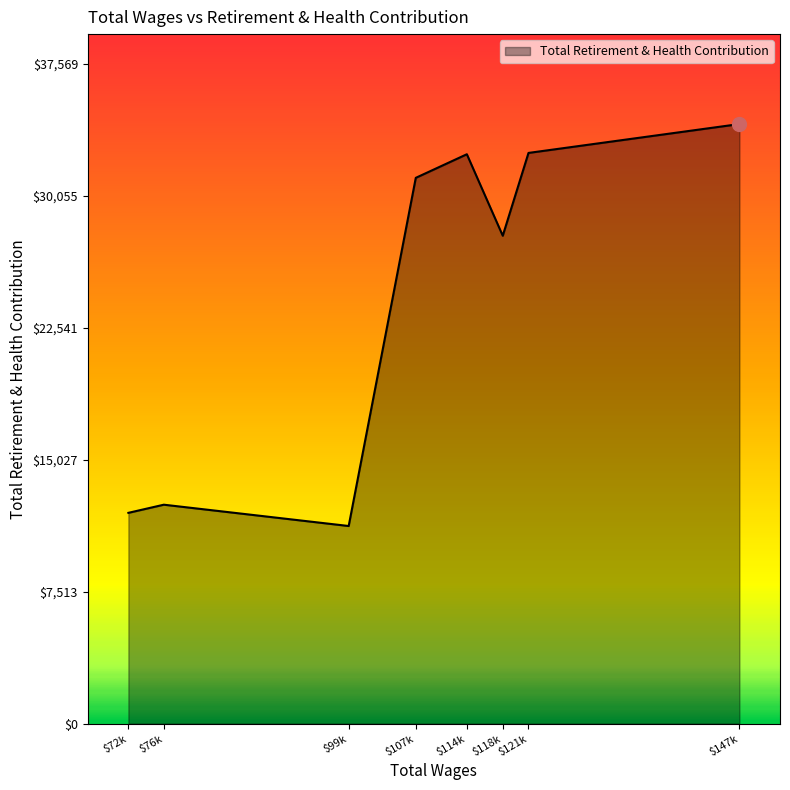

Where is the data nearest to the value 22705?

$118k